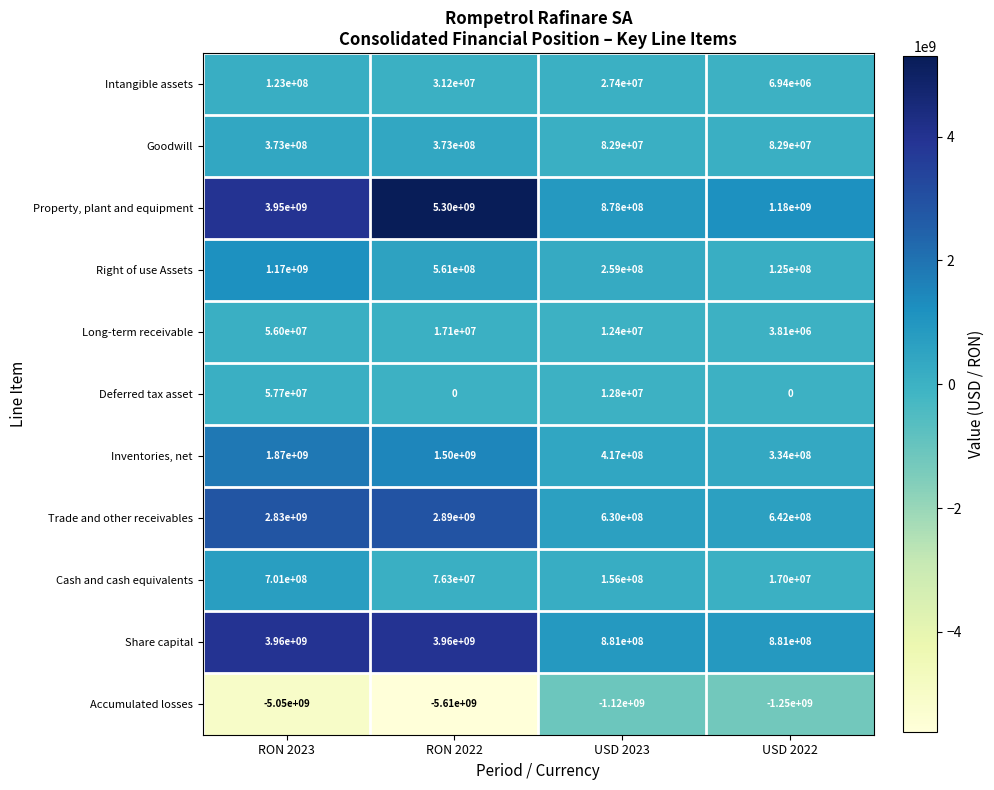

What is the difference between the highest and lowest values at RON 2023?

9010000000